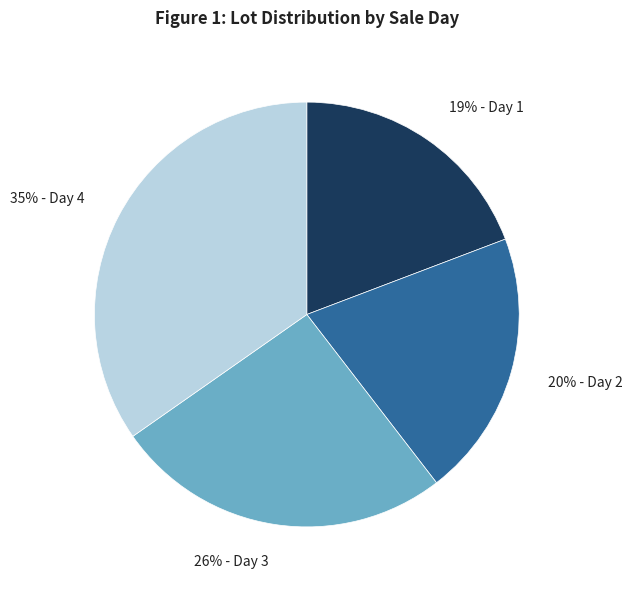

How many slices are in this pie chart?

4